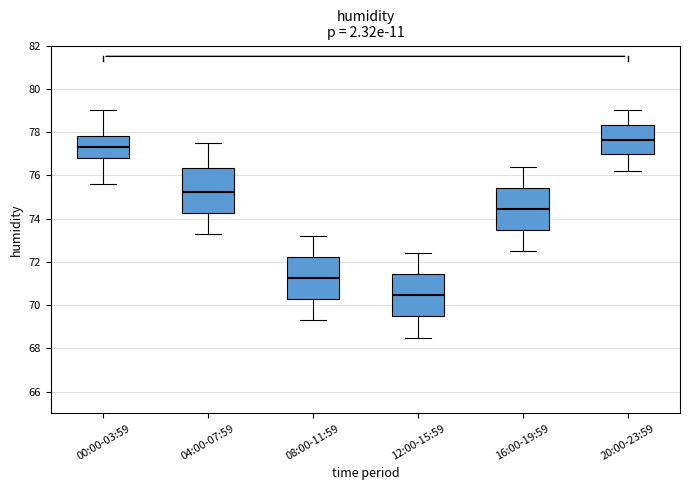

Which box's median line is the lowest?

12:00-15:59